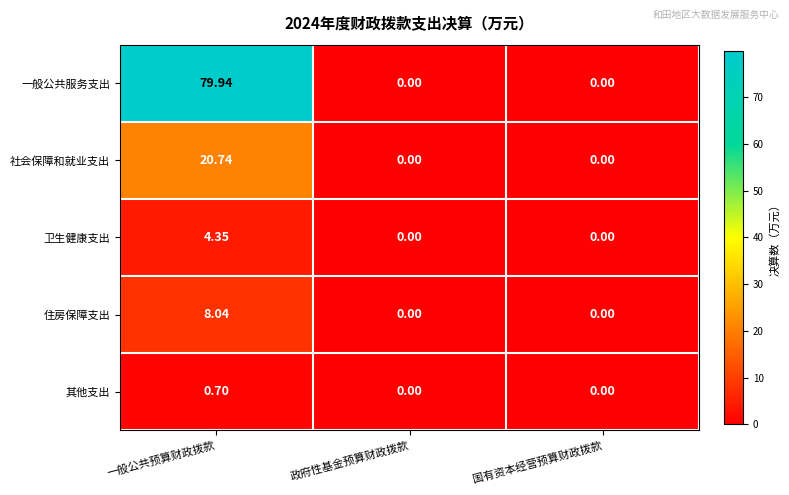

Which series has the largest range (max minus min)?

一般公共服务支出